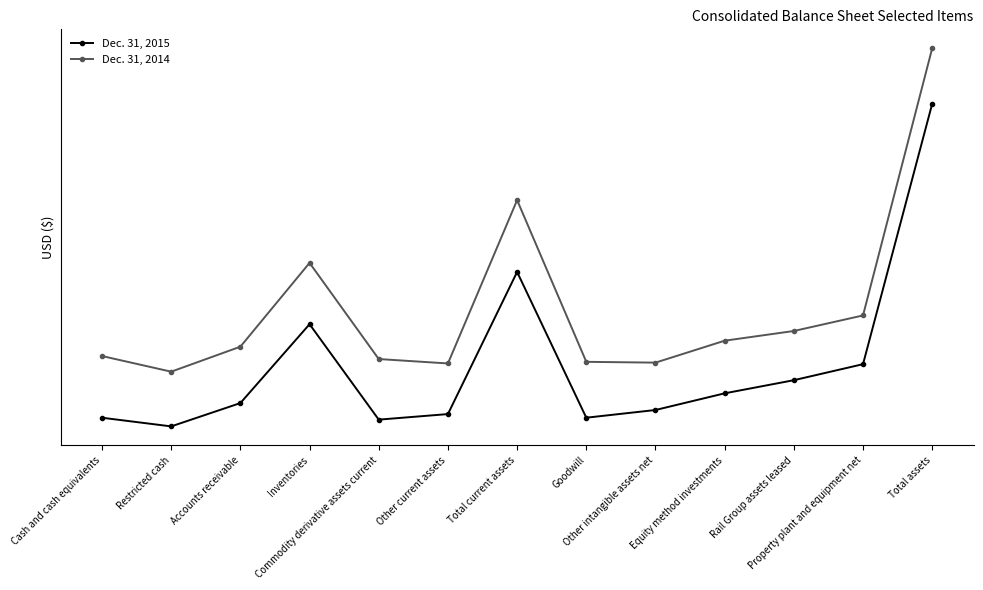

List the labels in order of Dec. 31, 2015 value, largest first.

Total assets, Total current assets, Inventories, Property plant and equipment net, Rail Group assets leased, Equity method investments, Accounts receivable, Other intangible assets net, Other current assets, Goodwill, Cash and cash equivalents, Commodity derivative assets current, Restricted cash